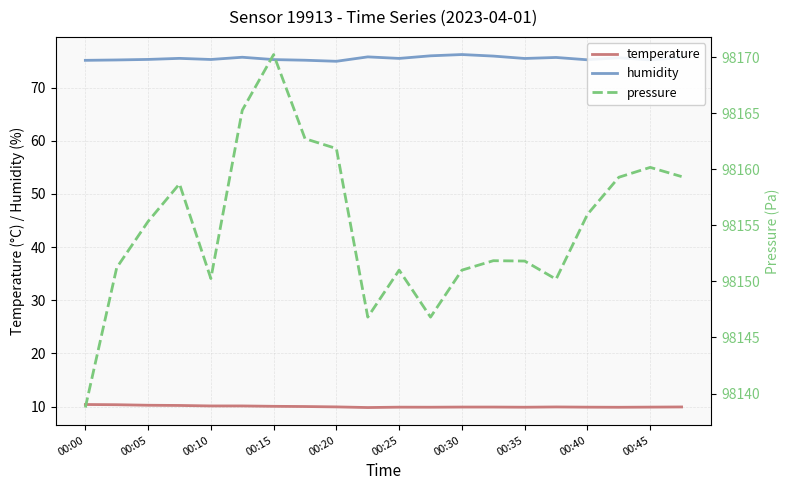

Is it true that humidity equals 76.2 at 00:30?

True